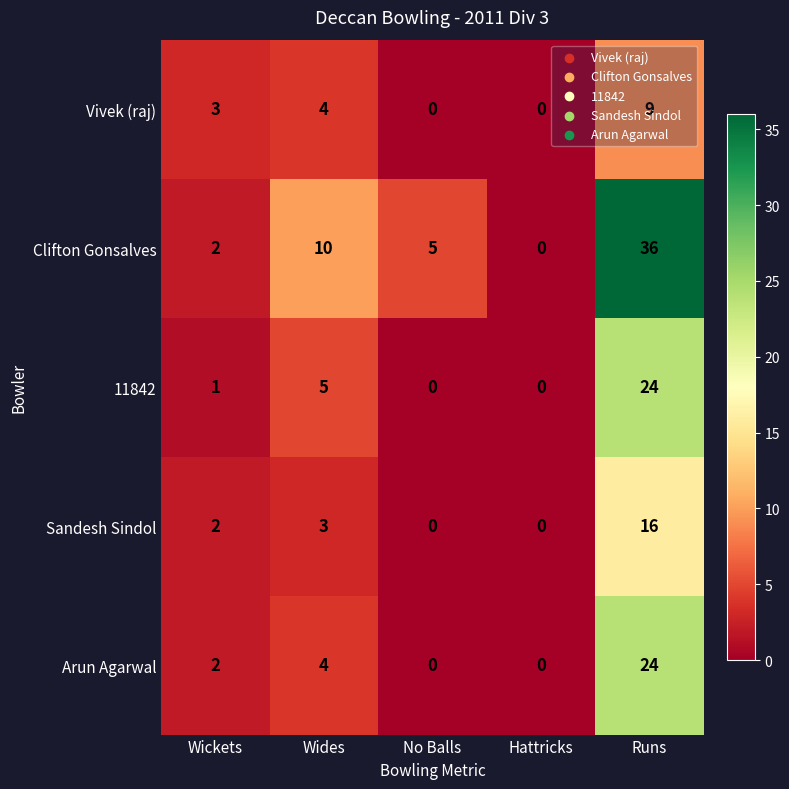

Where is Vivek (raj) nearest to the value 4?

Wides